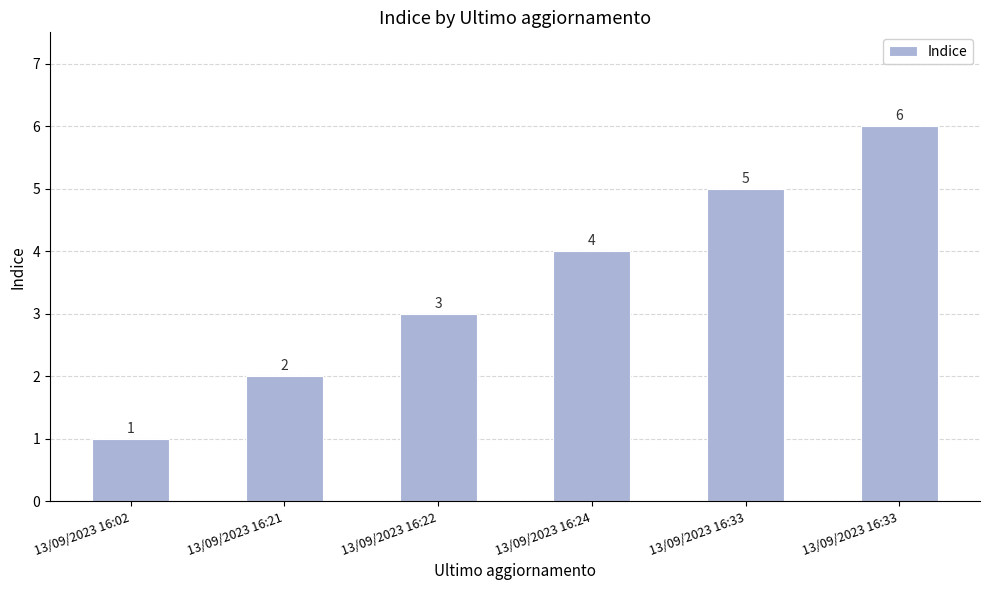

What is the change in value from 13/09/2023 16:21 to 13/09/2023 16:24?

+2